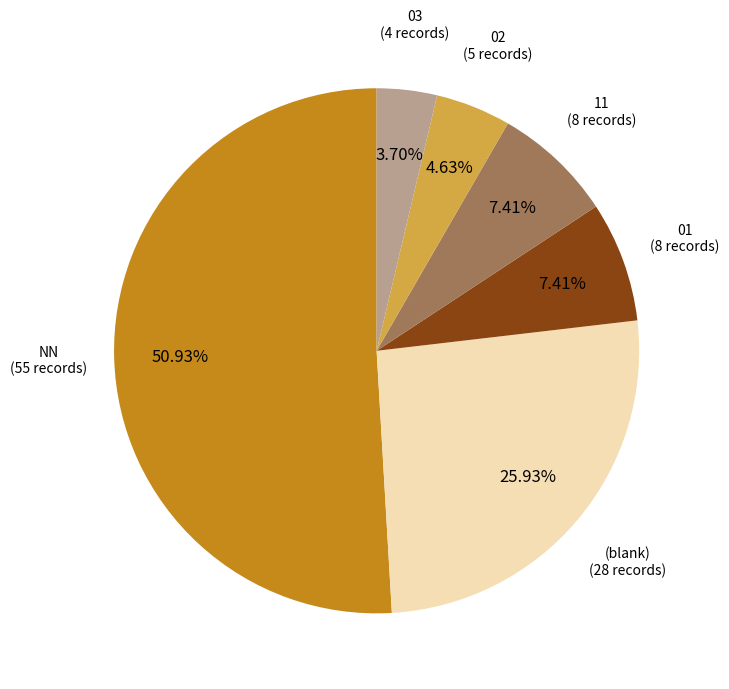

The 11 slice represents 7% of the pie. True or false?

True